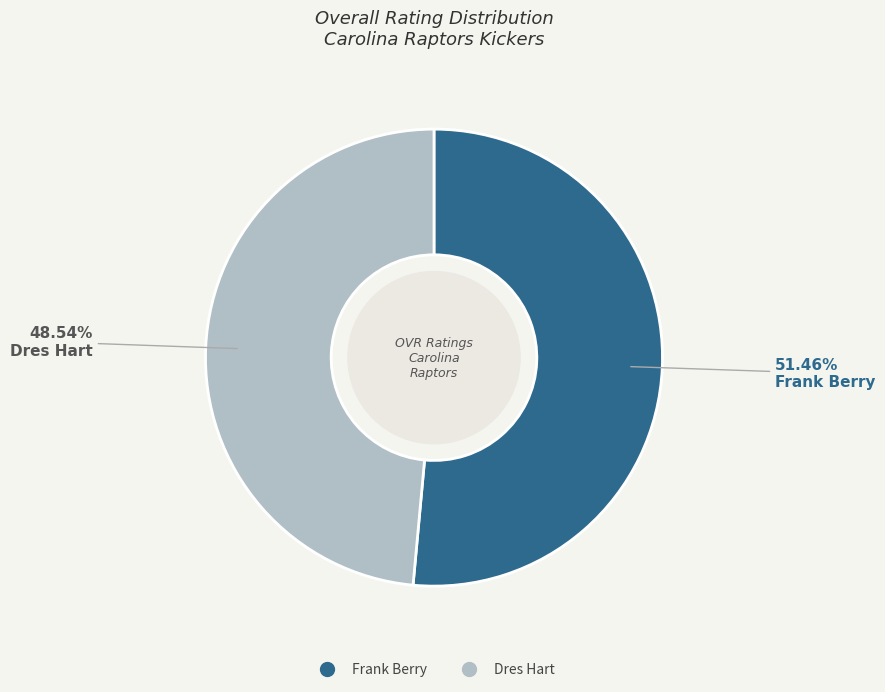

To the nearest percent, what portion does Dres Hart represent?

49%